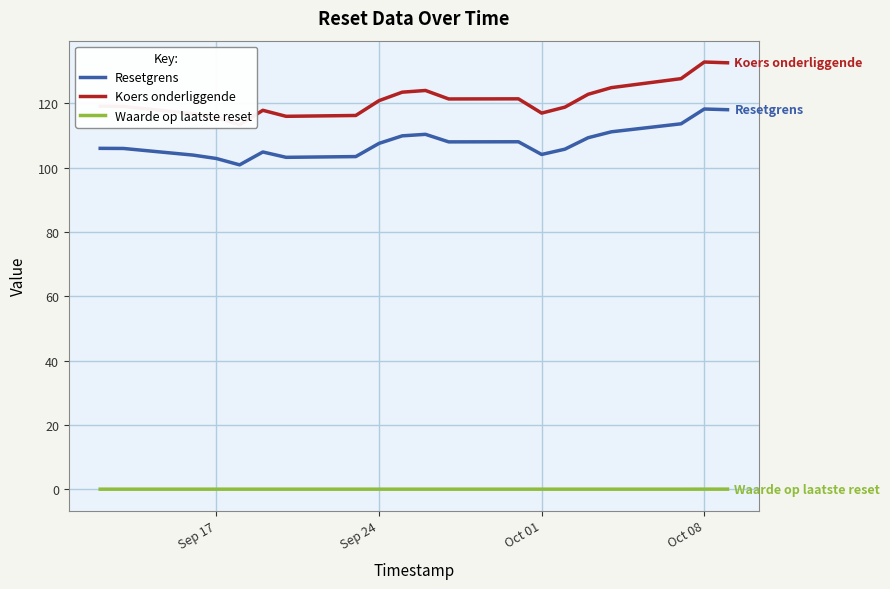

The value of Waarde op laatste reset at Sep 24 is 0.0. True or false?

True